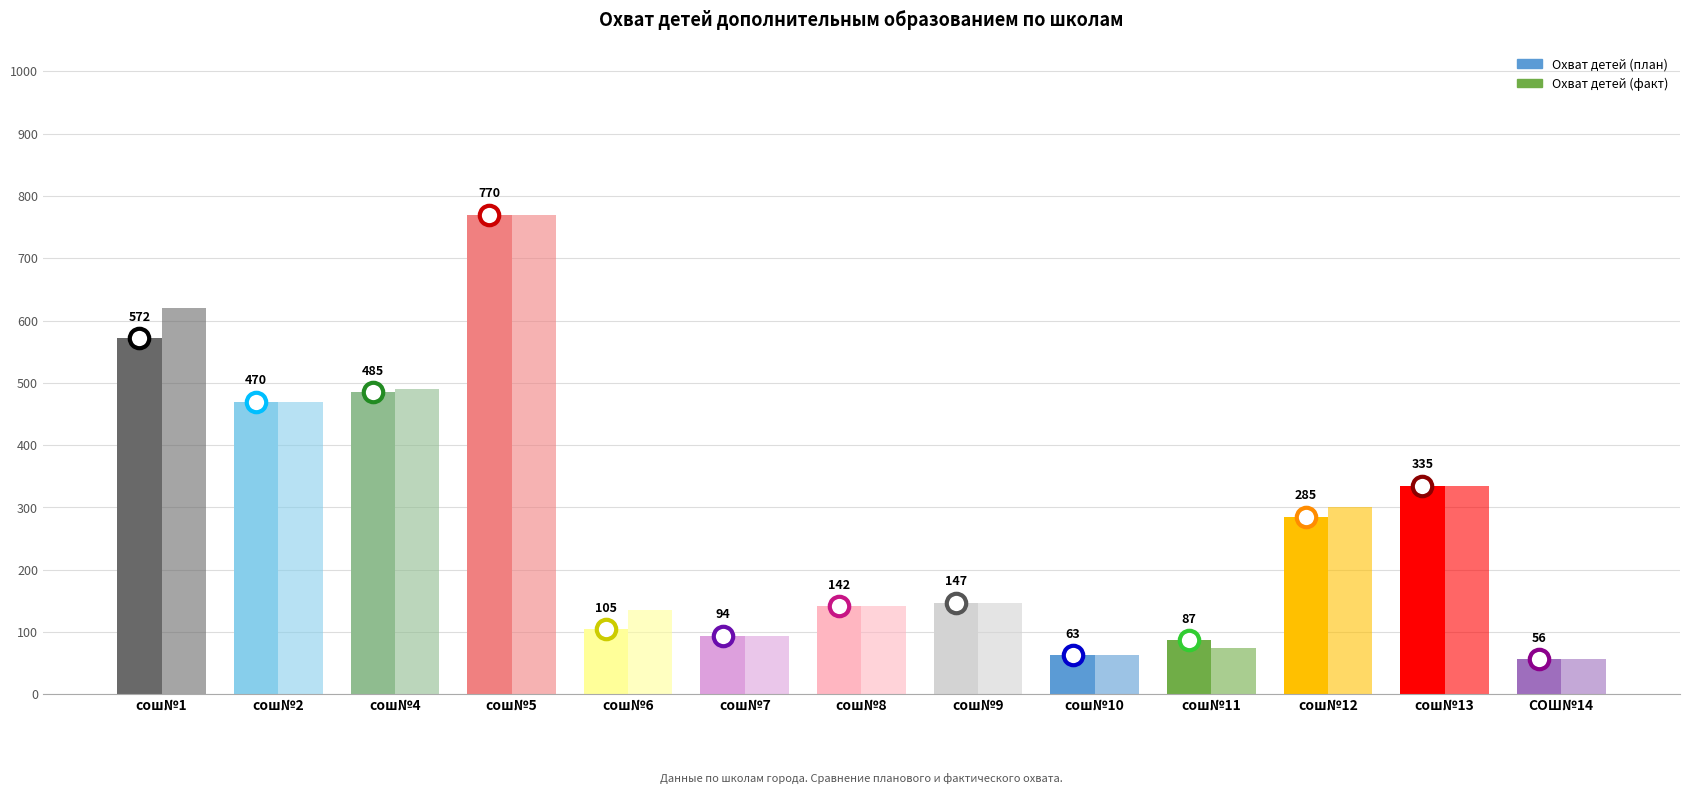

Which category has the lowest value in the Охват детей (факт) series?

СОШ№14